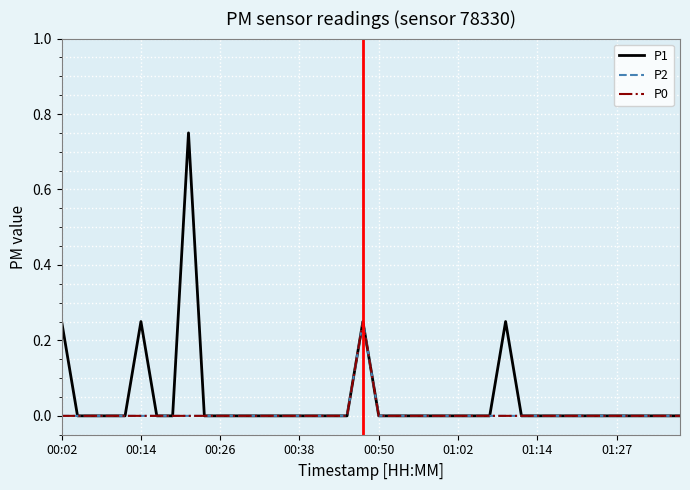

At which category is the sum across all series the highest?

8